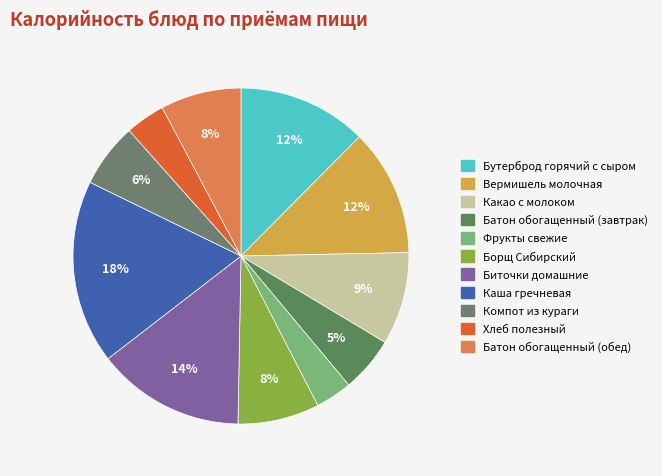

What percentage is the Вермишель молочная slice, to the nearest percent?

12%